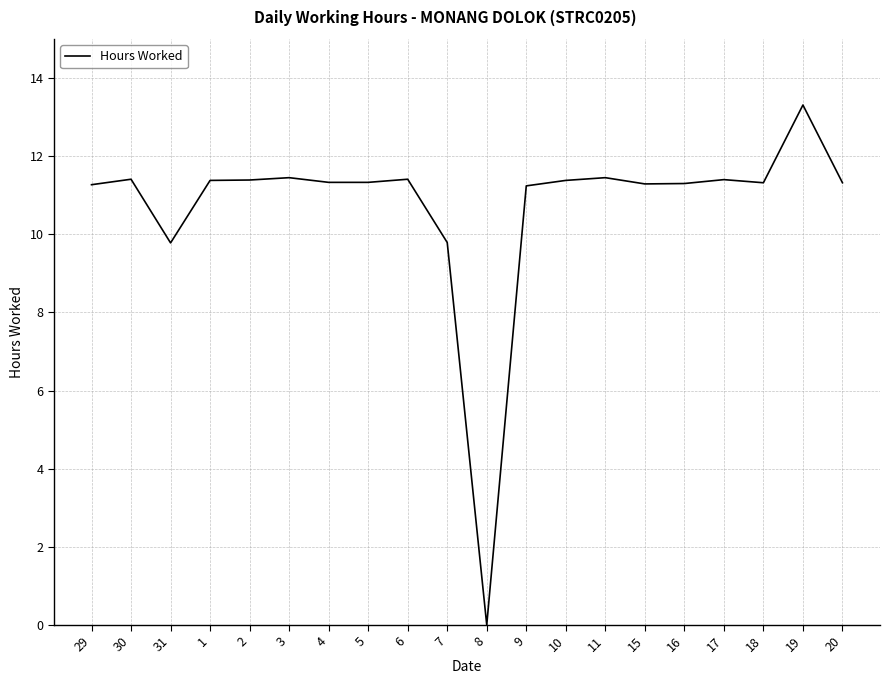

What is the difference between the maximum and minimum values?

13.3